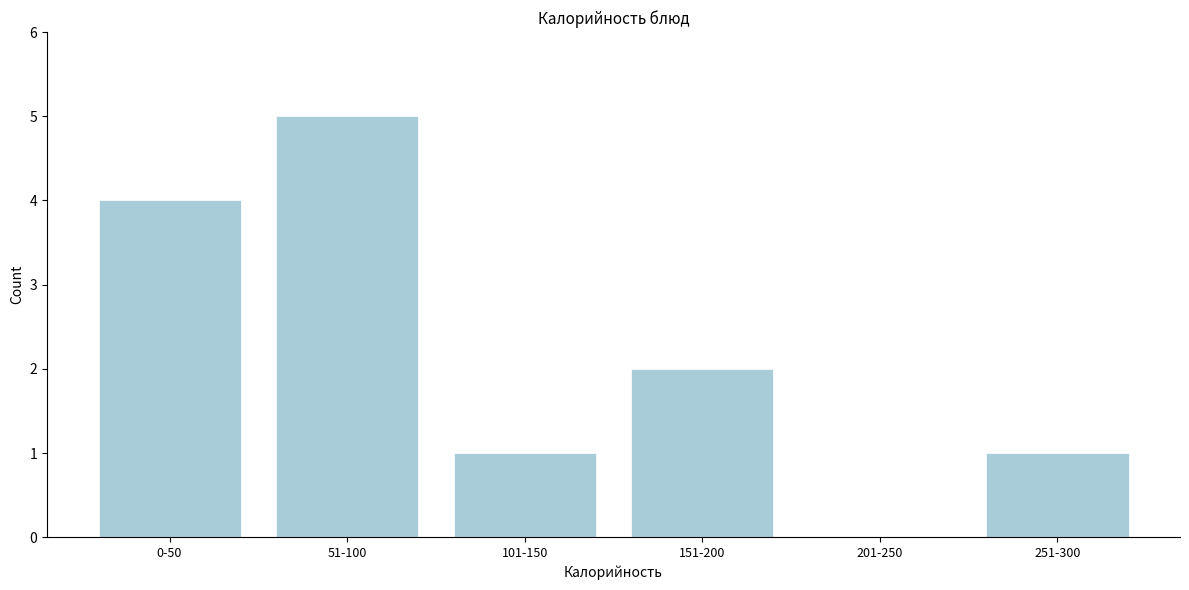

Reading right to left, list all the values displayed in this chart.

251-300=1	201-250=0	151-200=2	101-150=1	51-100=5	0-50=4